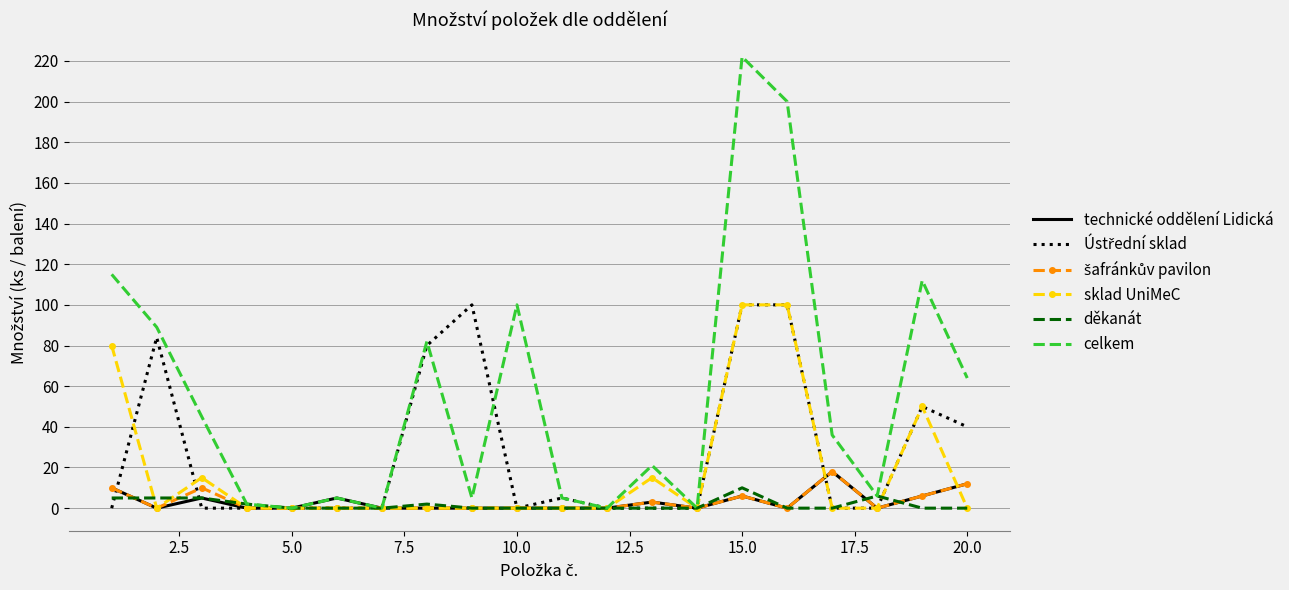

Which series has the largest total across all categories?

celkem